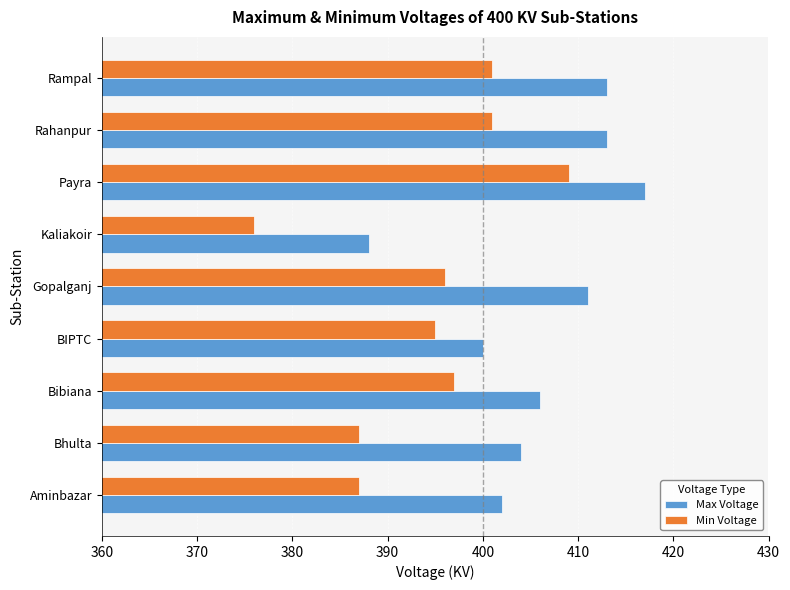

What is the sum of the Min Voltage values at BIPTC and Payra?

804